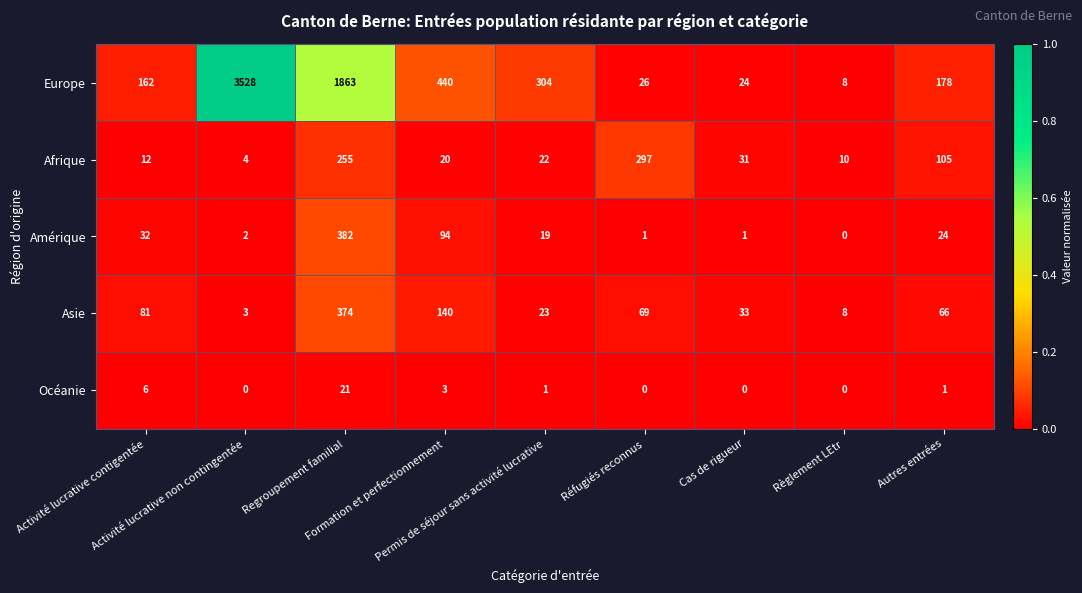

What is the difference between the maximum and minimum values in the Asie series?

371